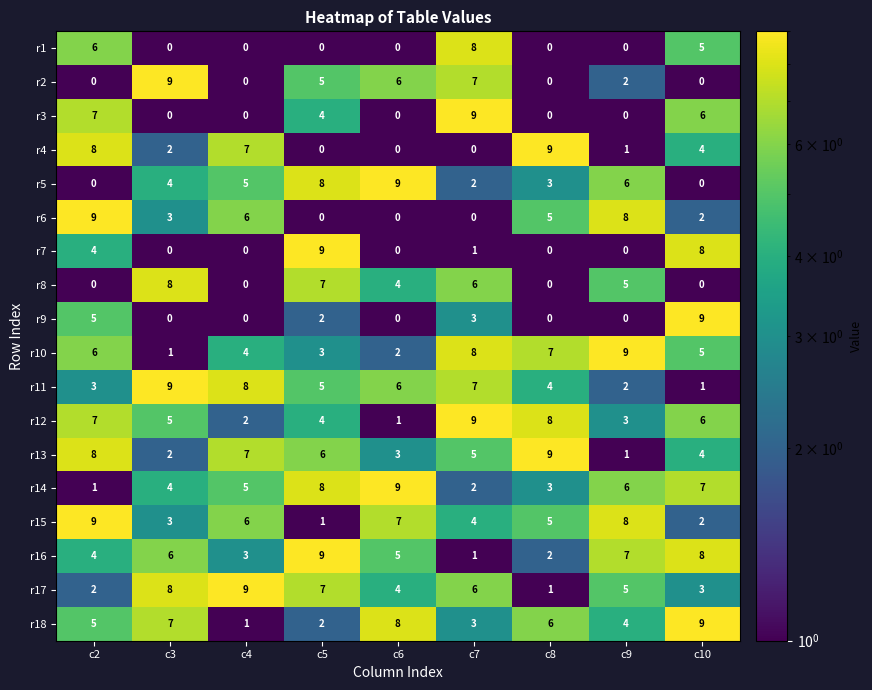

Where does the r17 series first go above 5?

c3